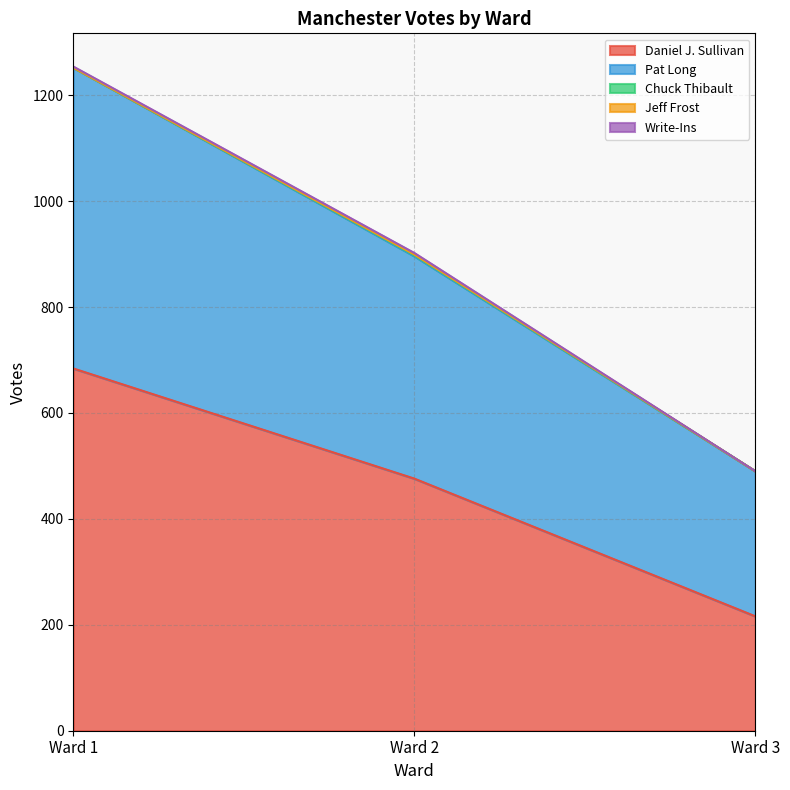

What is the sum of all Daniel J. Sullivan values?

1376